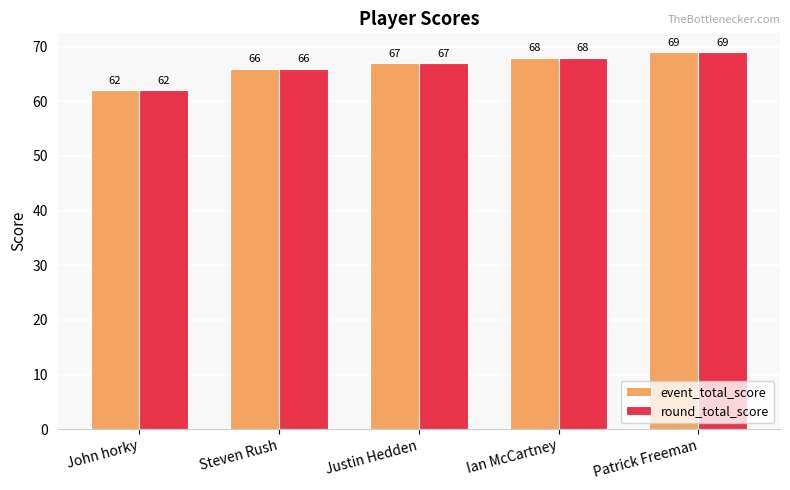

How many data points in event_total_score are less than 67?

2